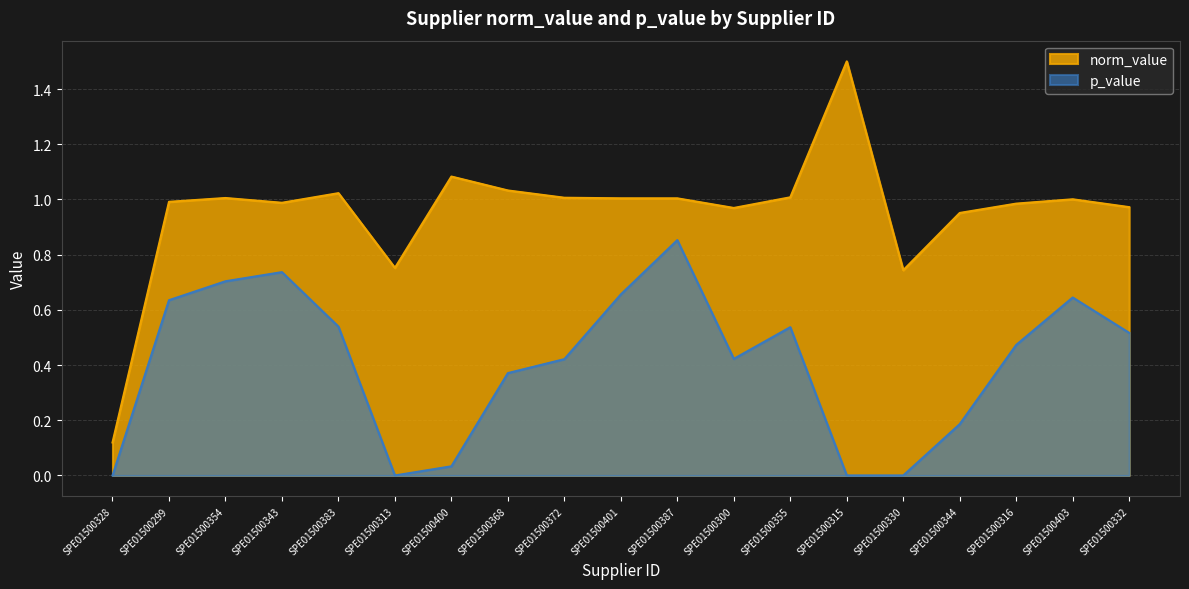

What is the sum of all norm_value values?

18.1